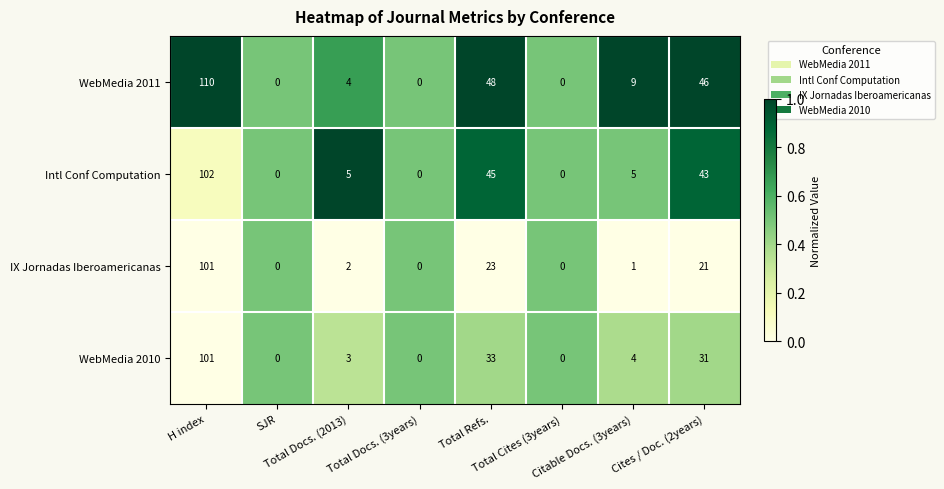

How many values in the IX Jornadas Iberoamericanas series are below 2?

4